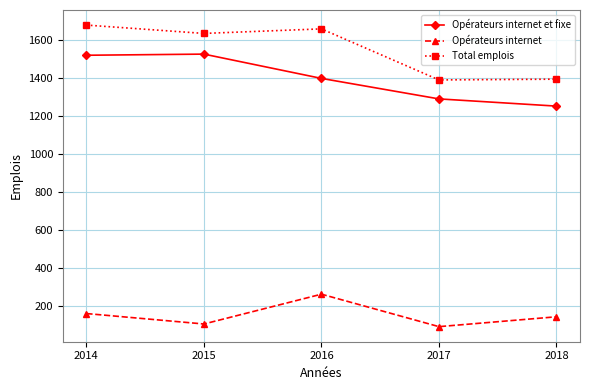

Is the value of Opérateurs internet at 2017 greater than the value of Total emplois at 2015?

No